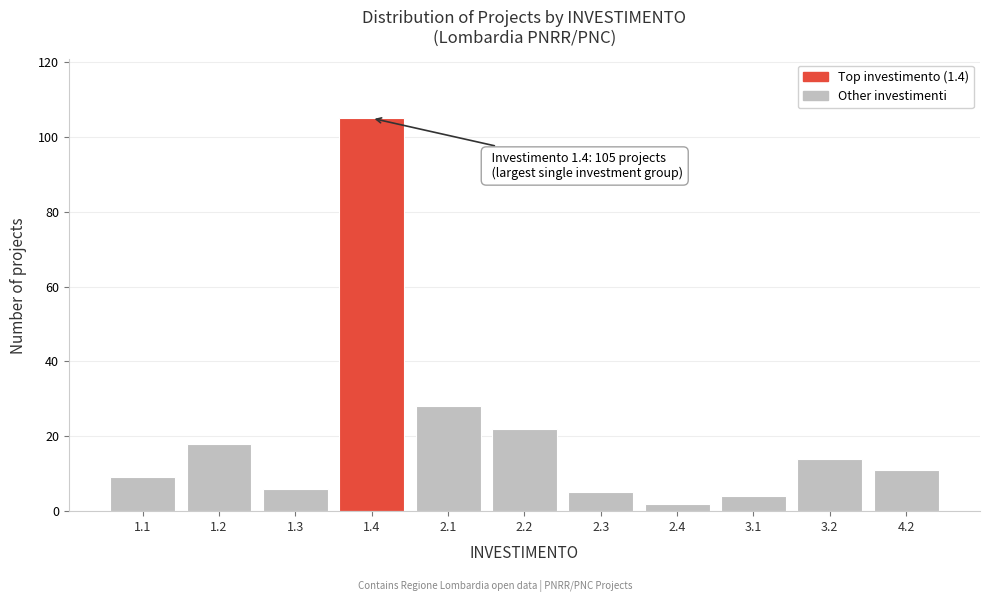

Reading left to right, extract all data points from this chart.

9	18	6	105	28	22	5	2	4	14	11